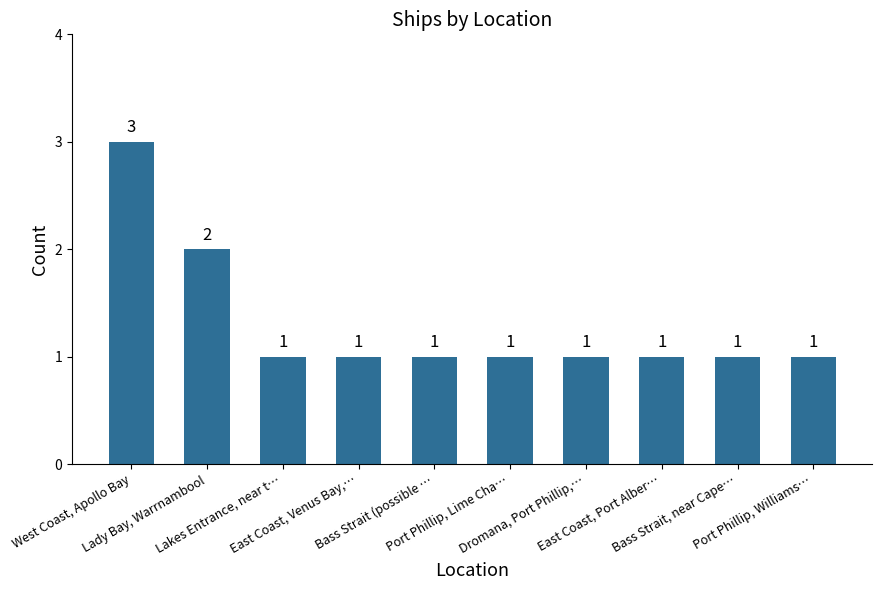

Which category has the highest value across all series?

West Coast, Apollo Bay